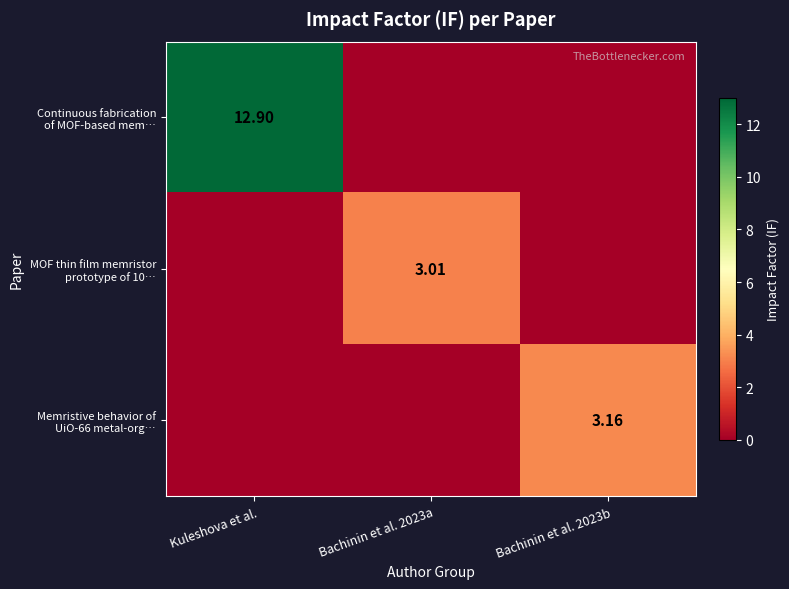

Which category has the lowest value in the MOF thin film memristor prototype of 10… series?

Kuleshova et al.